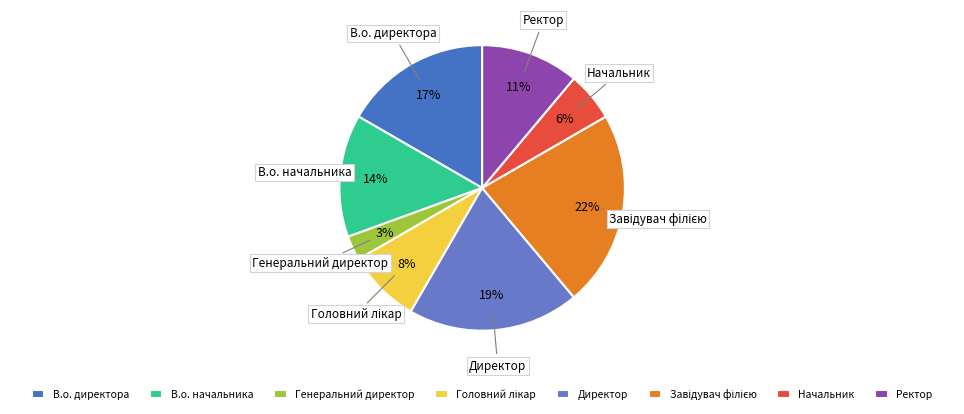

What percentage is the Директор slice, to the nearest percent?

19%